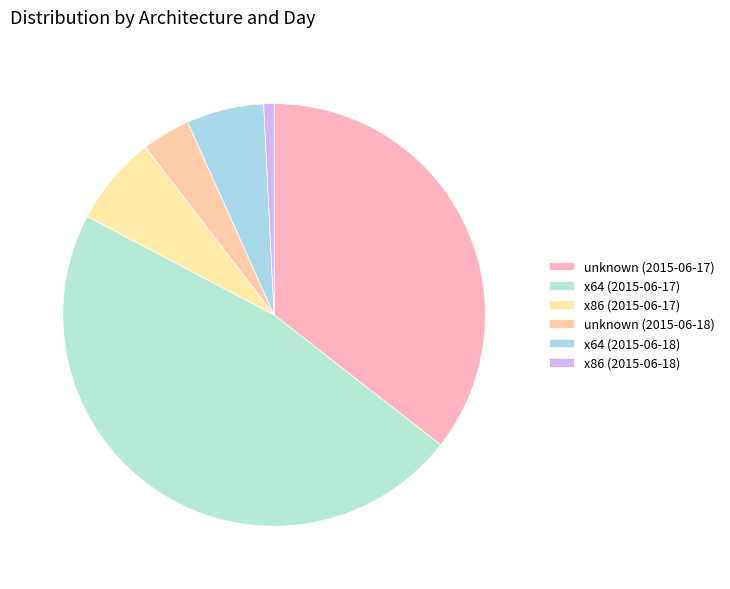

To the nearest percent, what percentage of the pie is x64 (2015-06-17)?

47%